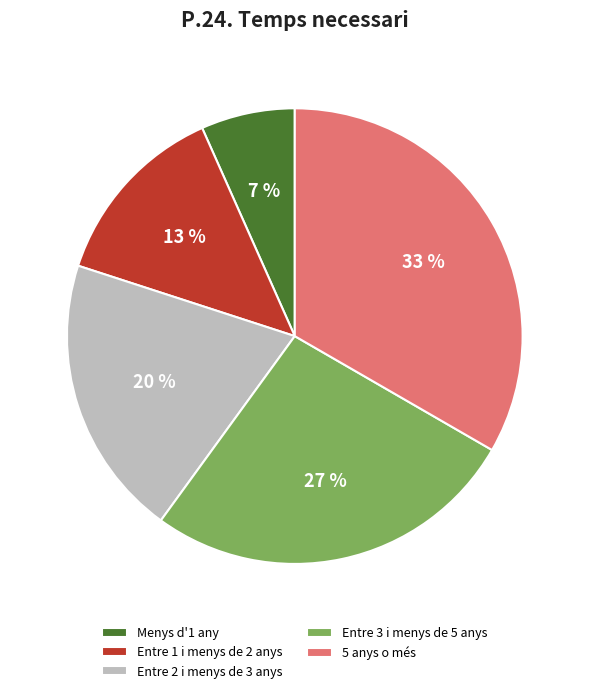

Rank the categories by value from lowest to highest.

Menys d'1 any, Entre 1 i menys de 2 anys, Entre 2 i menys de 3 anys, Entre 3 i menys de 5 anys, 5 anys o més